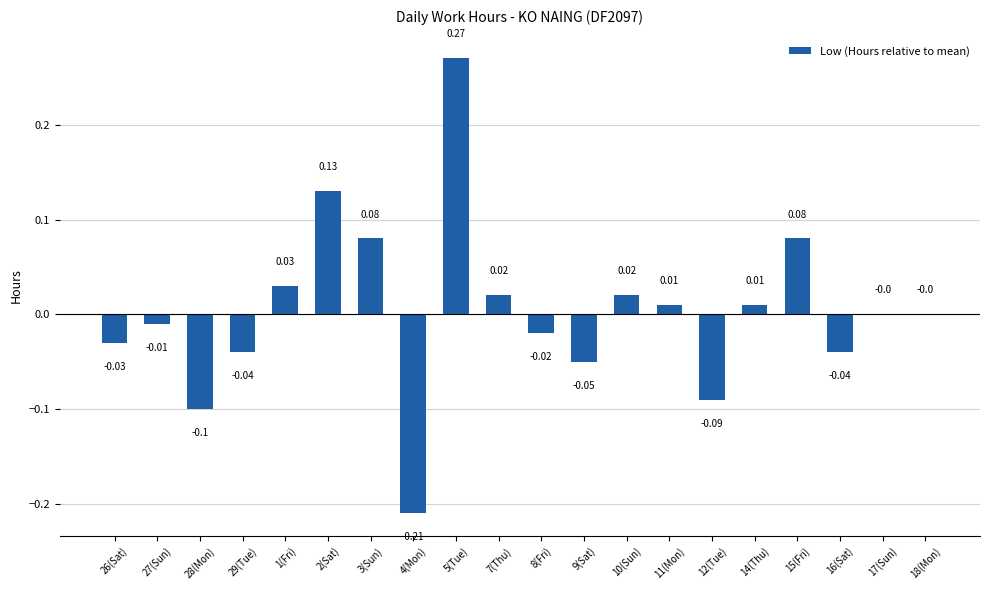

What is the sum of the values at 5(Tue) and 3(Sun)?

0.4